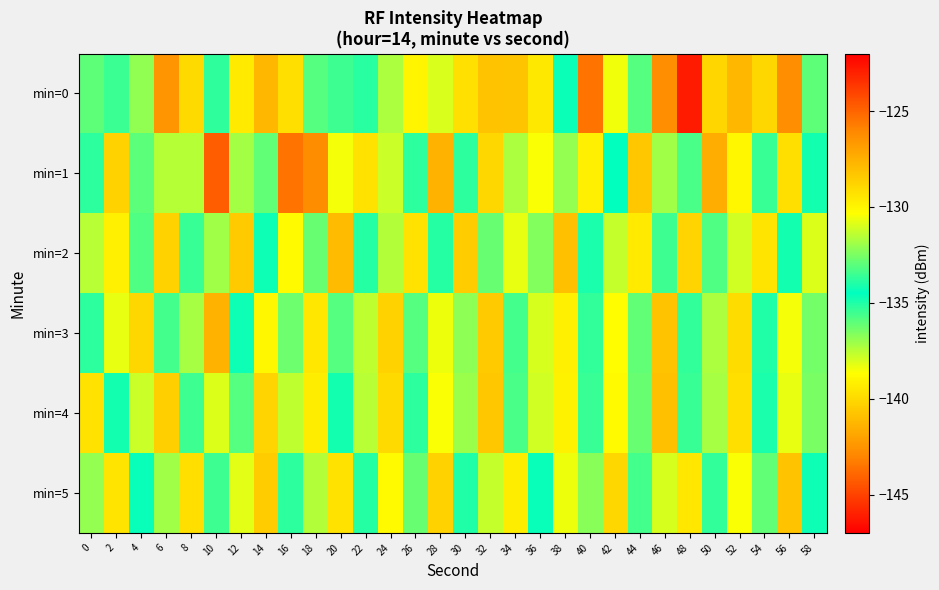

What is the minimum value shown in the chart?

-143.6